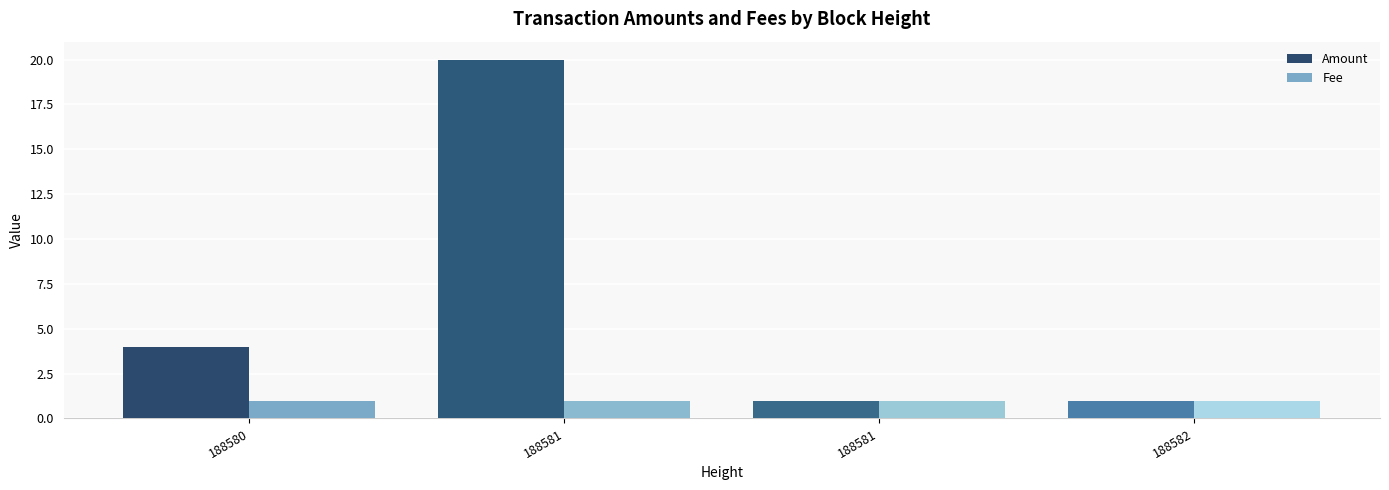

What are all the series names shown in the legend?

Amount, Fee